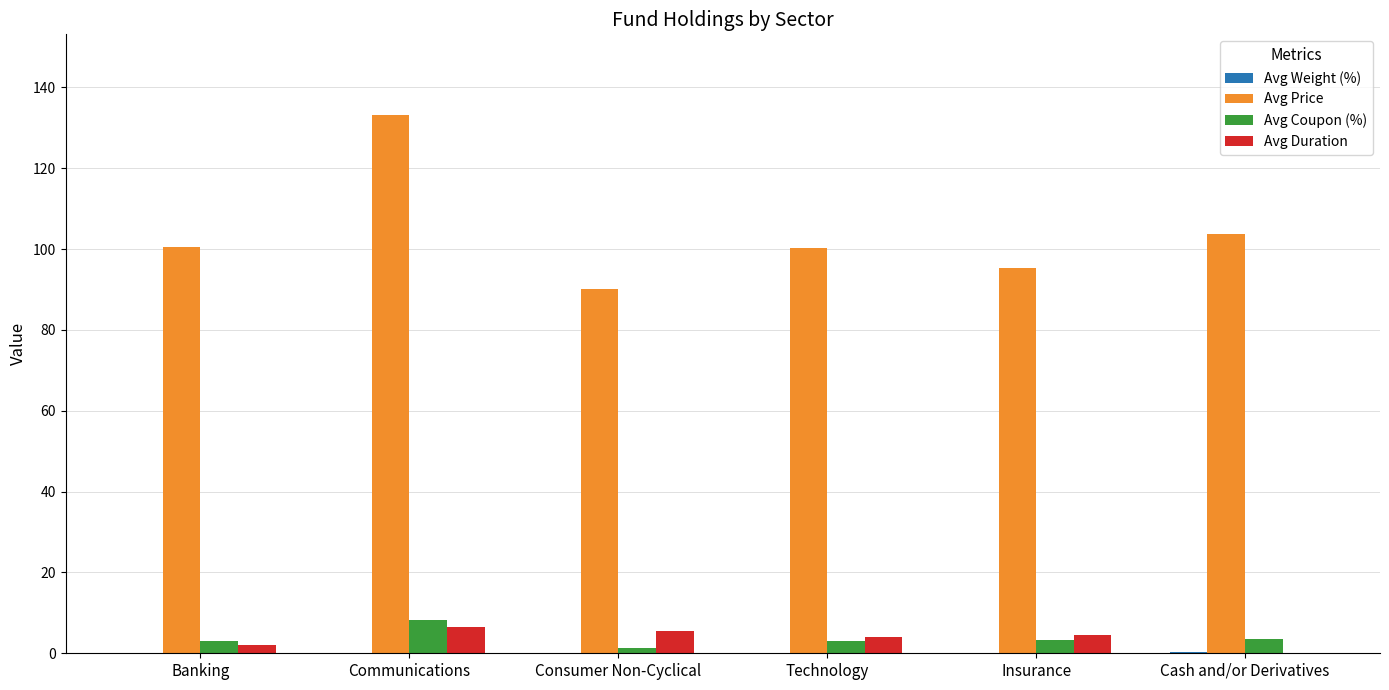

Which label corresponds to the largest value in the chart?

Communications